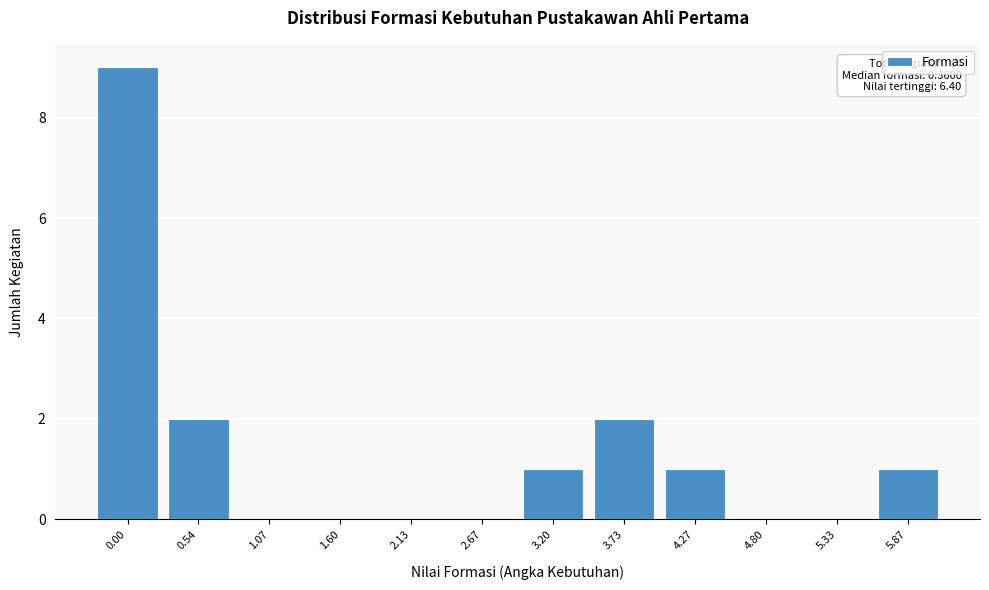

Reading right to left, list all the values displayed in this chart.

5.87=1	5.33=0	4.80=0	4.27=1	3.73=2	3.20=1	2.67=0	2.13=0	1.60=0	1.07=0	0.54=2	0.00=9